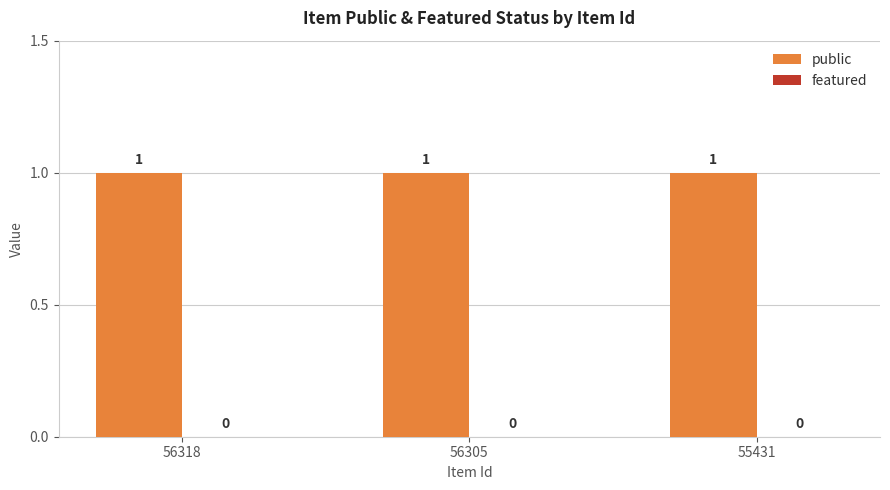

Which series has the widest spread of values?

public